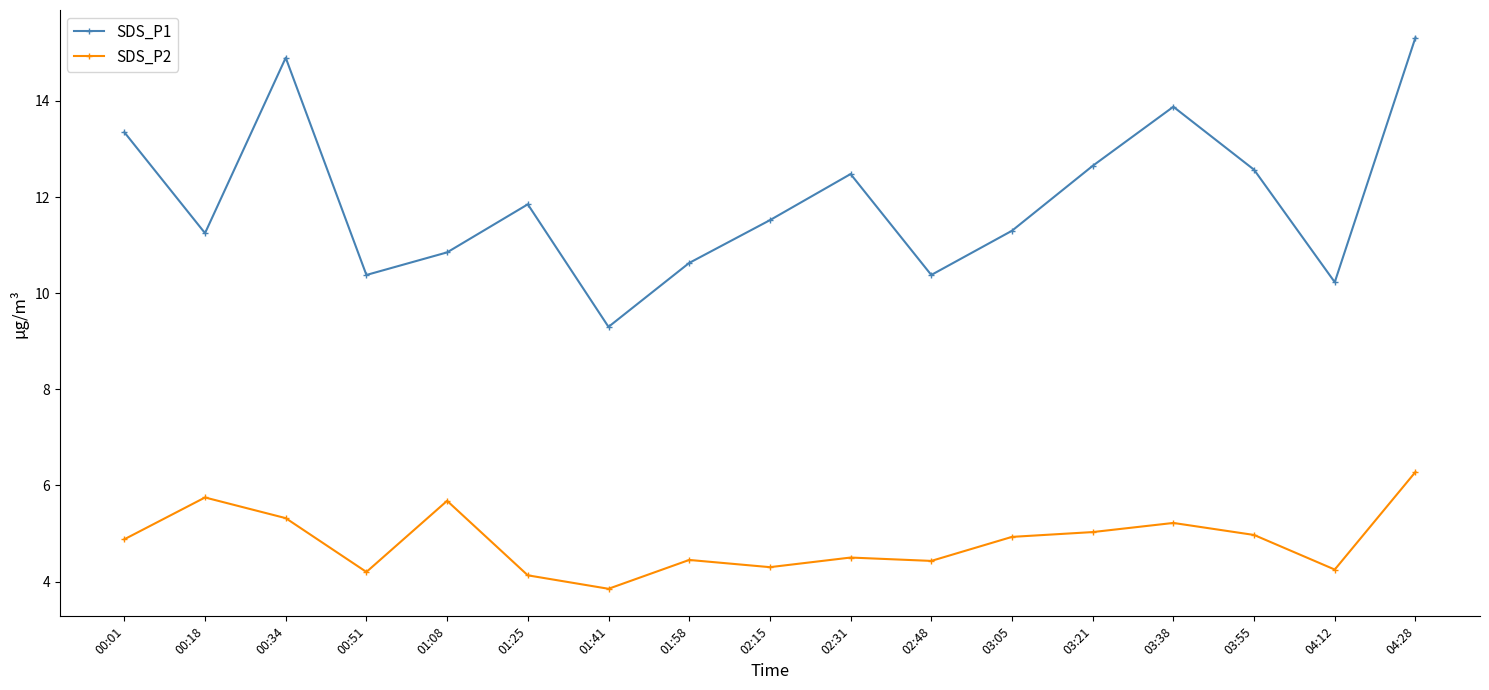

What is the approximate value of SDS_P2 at 00:51?

4.2